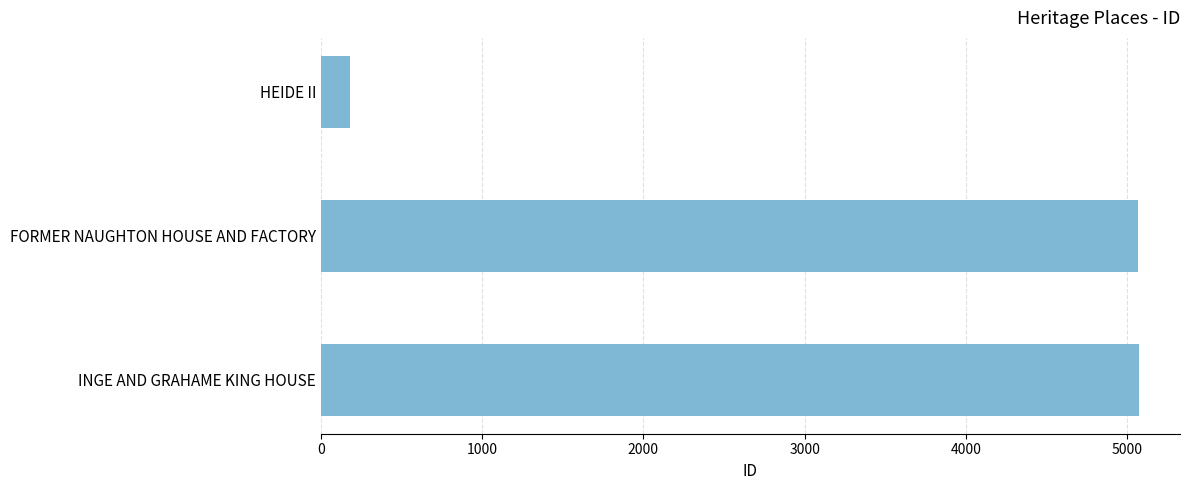

How many categories are shown in the chart?

3